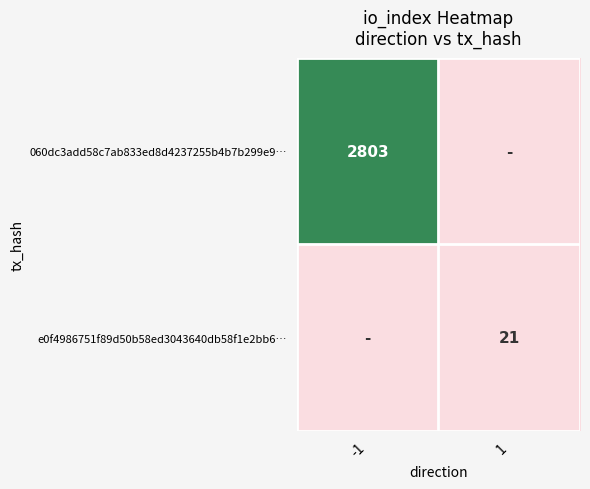

What is the spread (max minus min) of values at -1?

2803